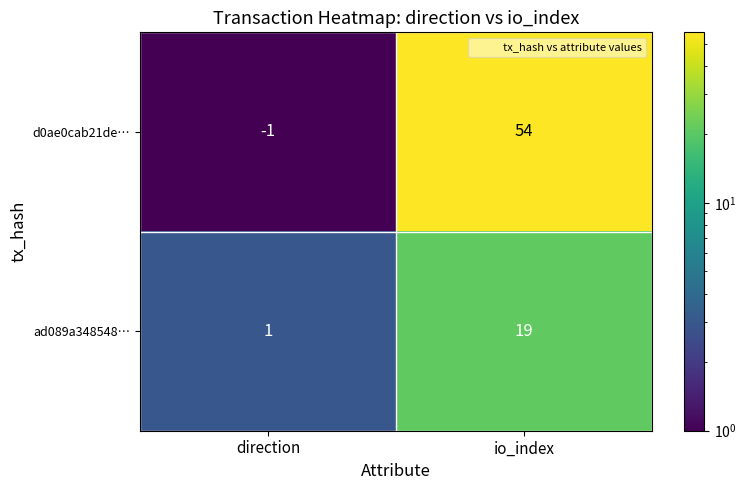

At which category does the chart reach its minimum across all series?

direction